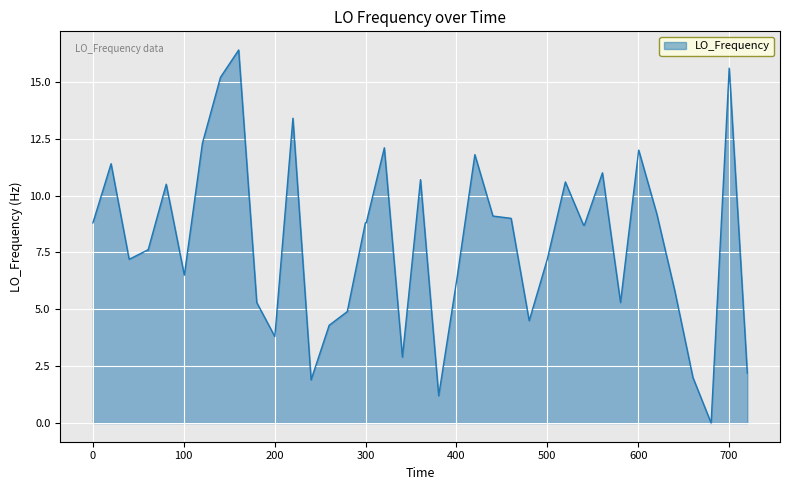

Reading left to right, extract all data points from this chart.

8.8	11.4	7.2	7.6	7.6	10.5	6.5	12.3	15.2	16.4	5.3	3.8	13.4	1.9	4.3	4.9	8.8	8.8	12.1	2.9	10.7	1.2	6.3	11.8	9.1	9.0	4.5	7.2	10.6	8.7	8.7	11.0	5.3	12.0	9.2	5.8	2.0	0.0	15.6	2.2